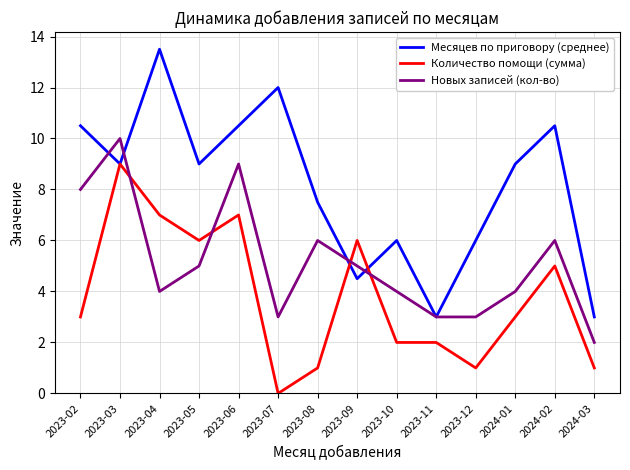

How many lines are shown in the chart?

3